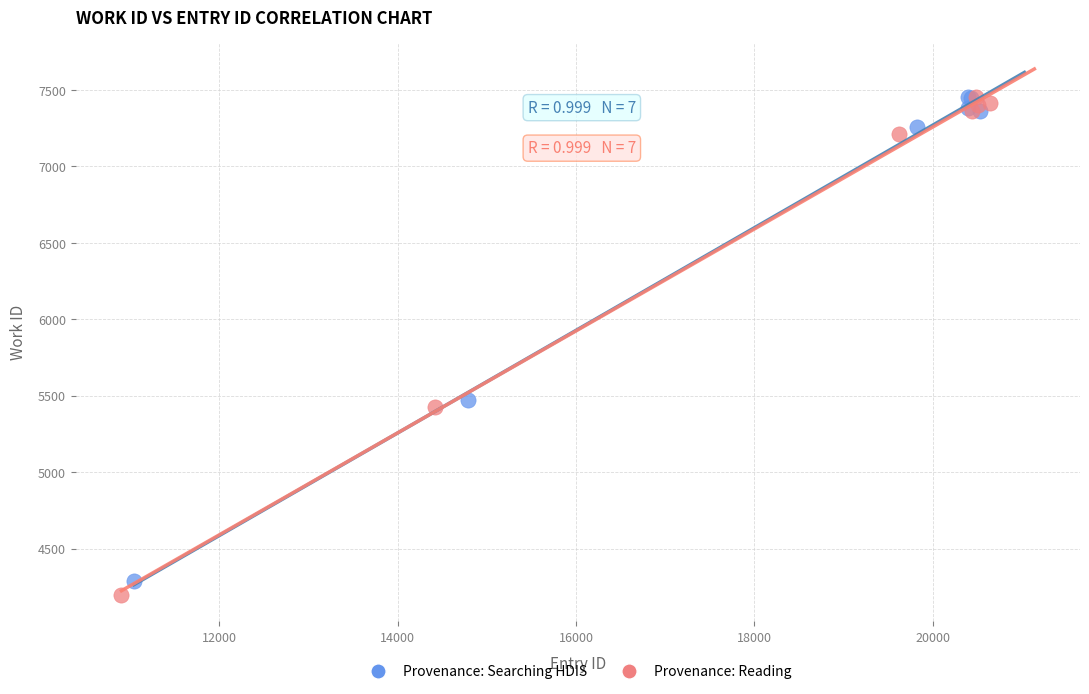

Which series has the widest spread of Y values?

Provenance: Reading